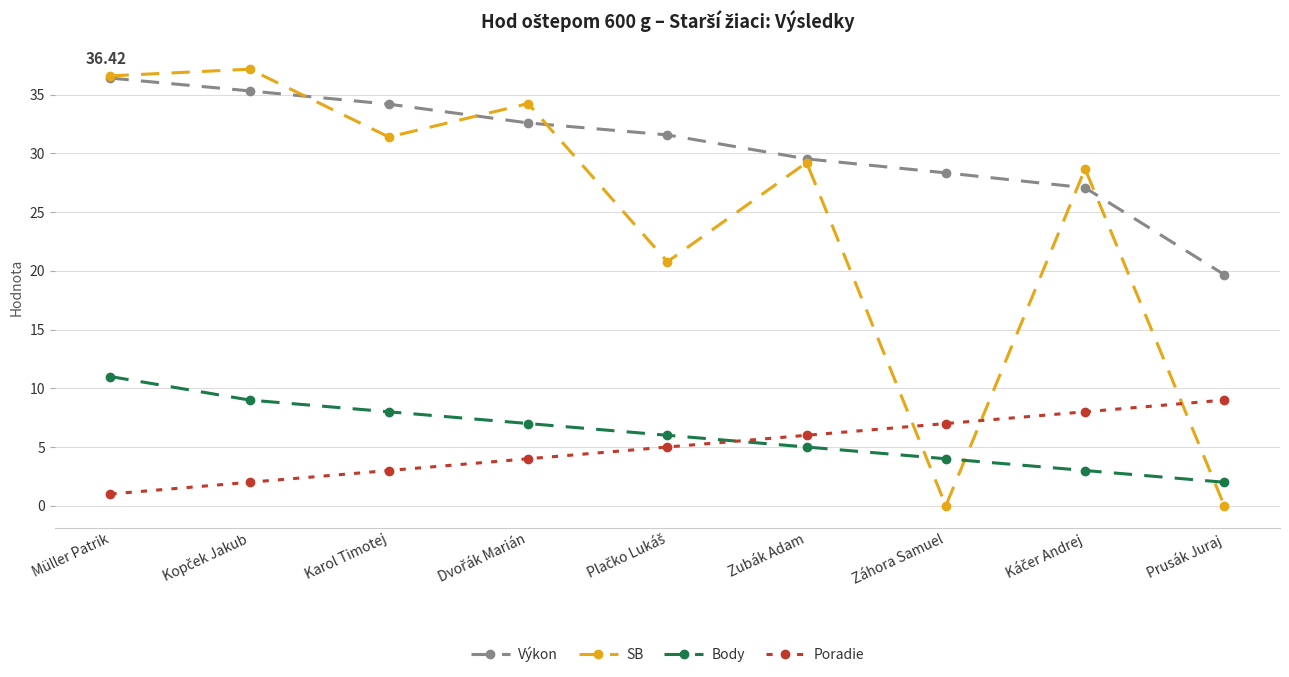

List the series in order of their peak value, highest first.

SB, Výkon, Body, Poradie